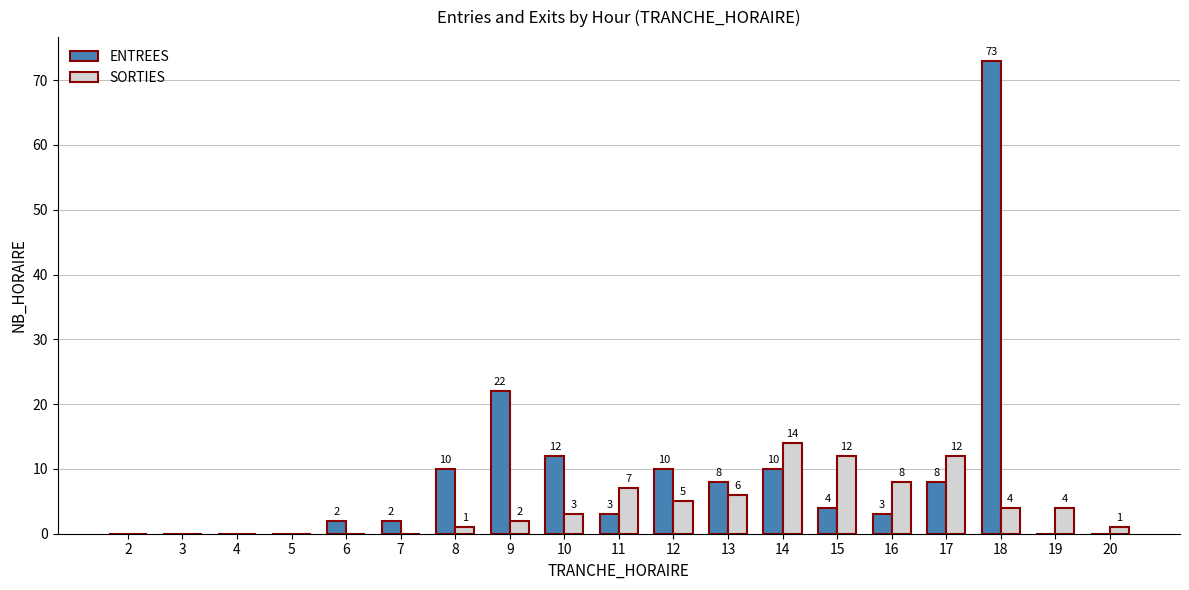

Reading right to left, transcribe all the data shown in this chart.

ENTREES: 0	0	73	8	3	4	10	8	10	3	12	22	10	2	2	0	0	0	0
SORTIES: 1	4	4	12	8	12	14	6	5	7	3	2	1	0	0	0	0	0	0